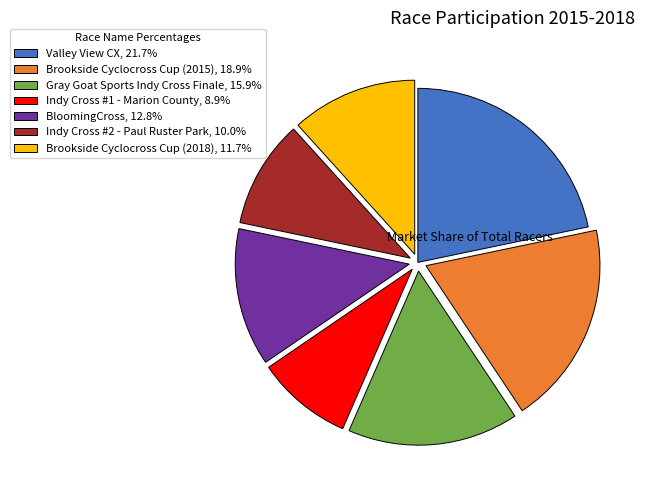

Rank the categories by value from lowest to highest.

Indy Cross #1 - Marion County, Indy Cross #2 - Paul Ruster Park, Brookside Cyclocross Cup (2018), BloomingCross, Gray Goat Sports Indy Cross Finale, Brookside Cyclocross Cup (2015), Valley View CX